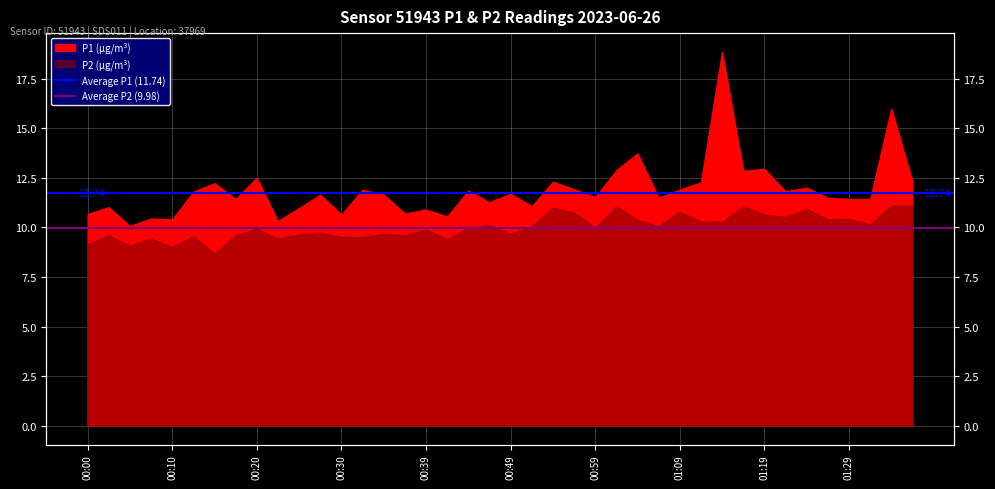

Rank the series by their average value, from lowest to highest.

Average P2 (9.98), Average P1 (11.74)